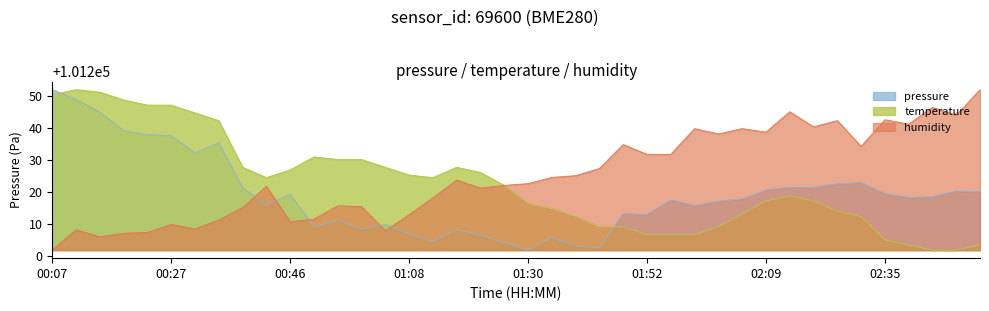

What is the difference between the maximum and minimum values in the temperature series?

49.9